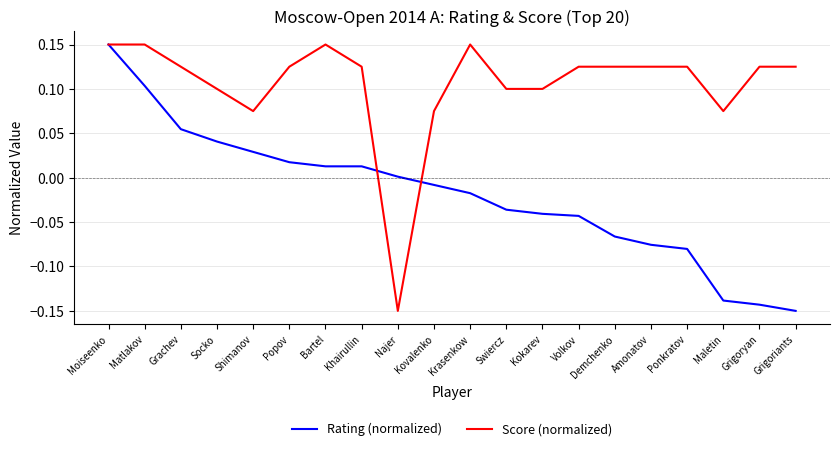

At Volkov, list the series in order from largest to smallest.

Score (normalized), Rating (normalized)